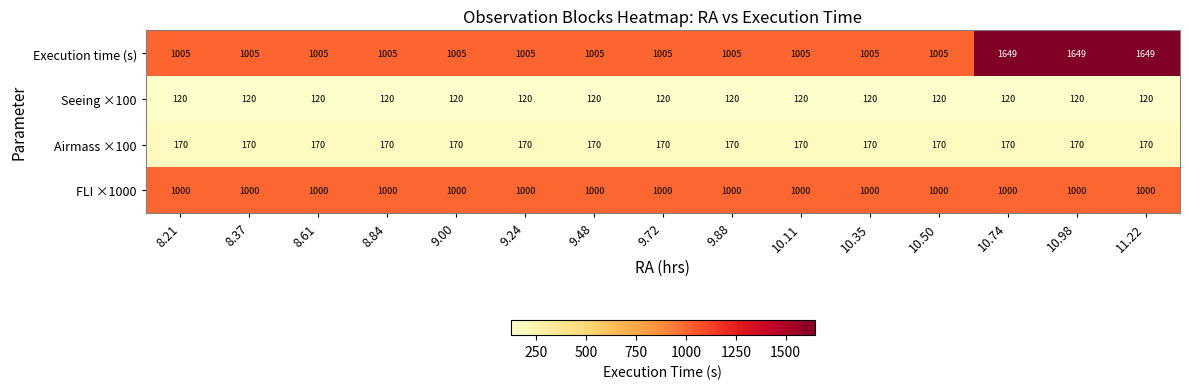

Which series has the widest spread of values?

Execution time (s)